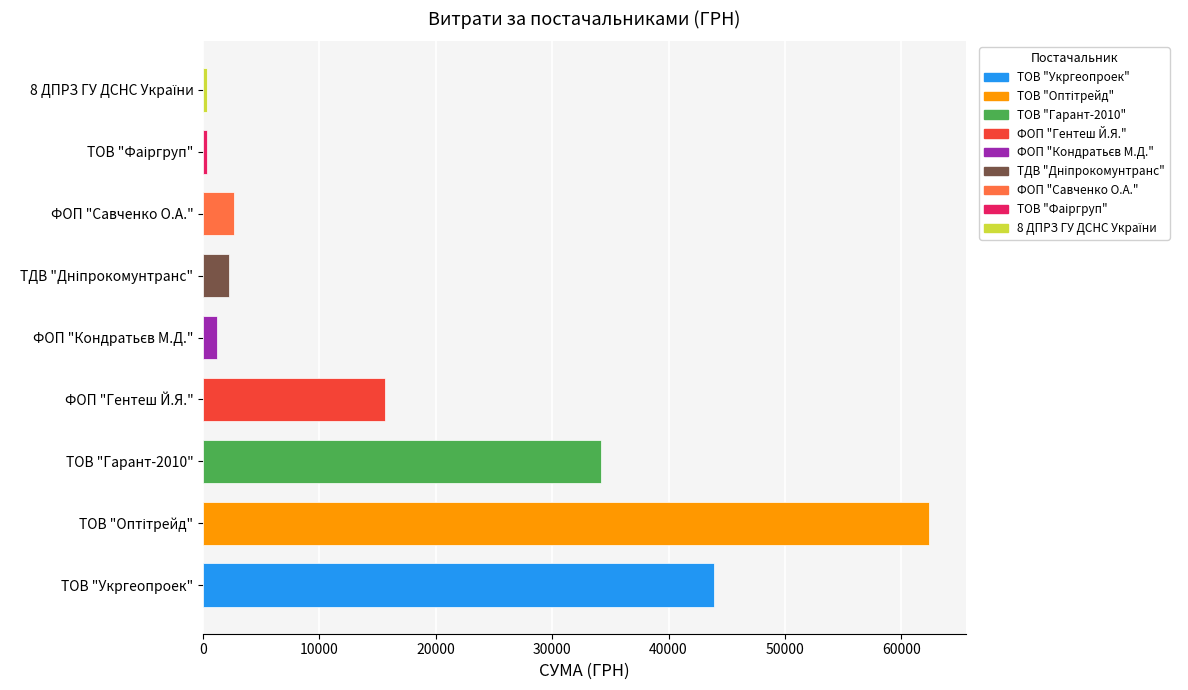

The chart shows a value of 22510.9 at ФОП "Гентеш Й.Я.". True or false?

False